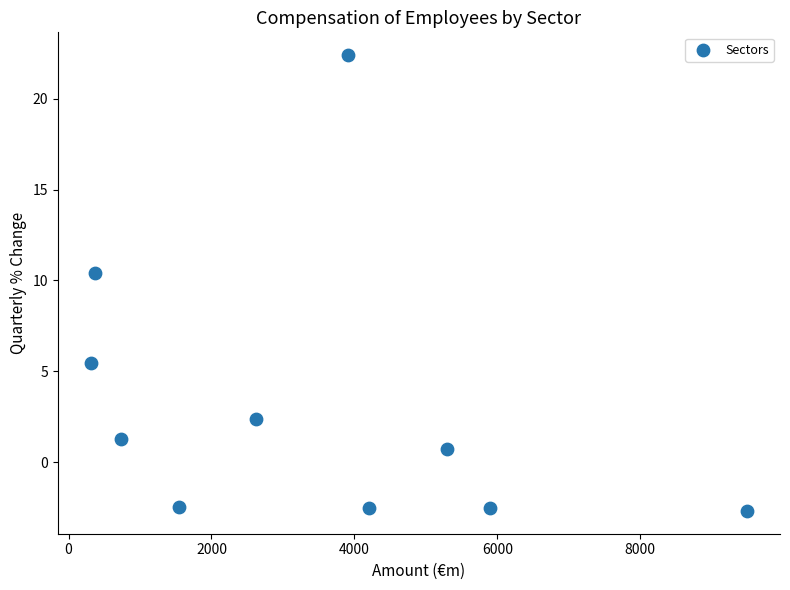

What is the average Y value?

3.3